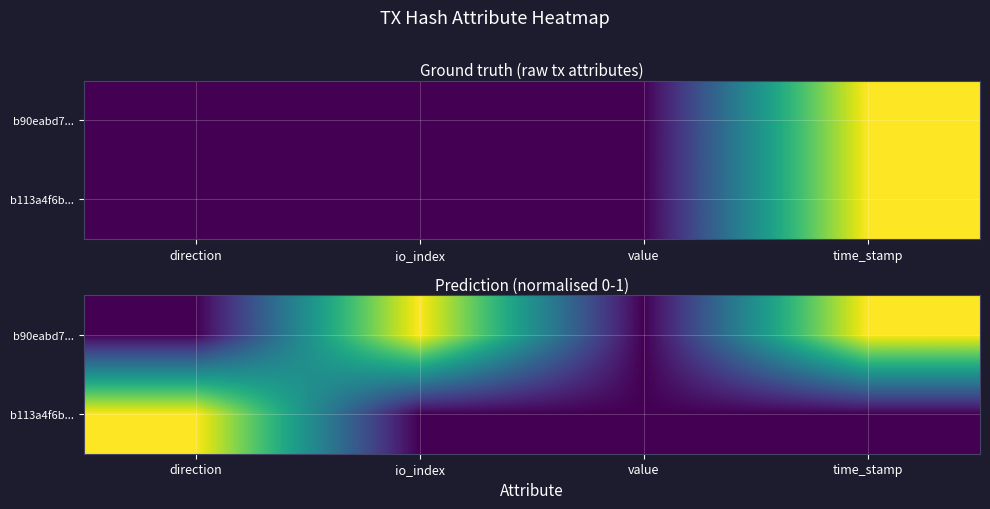

At which category is the sum across all series the highest?

time_stamp